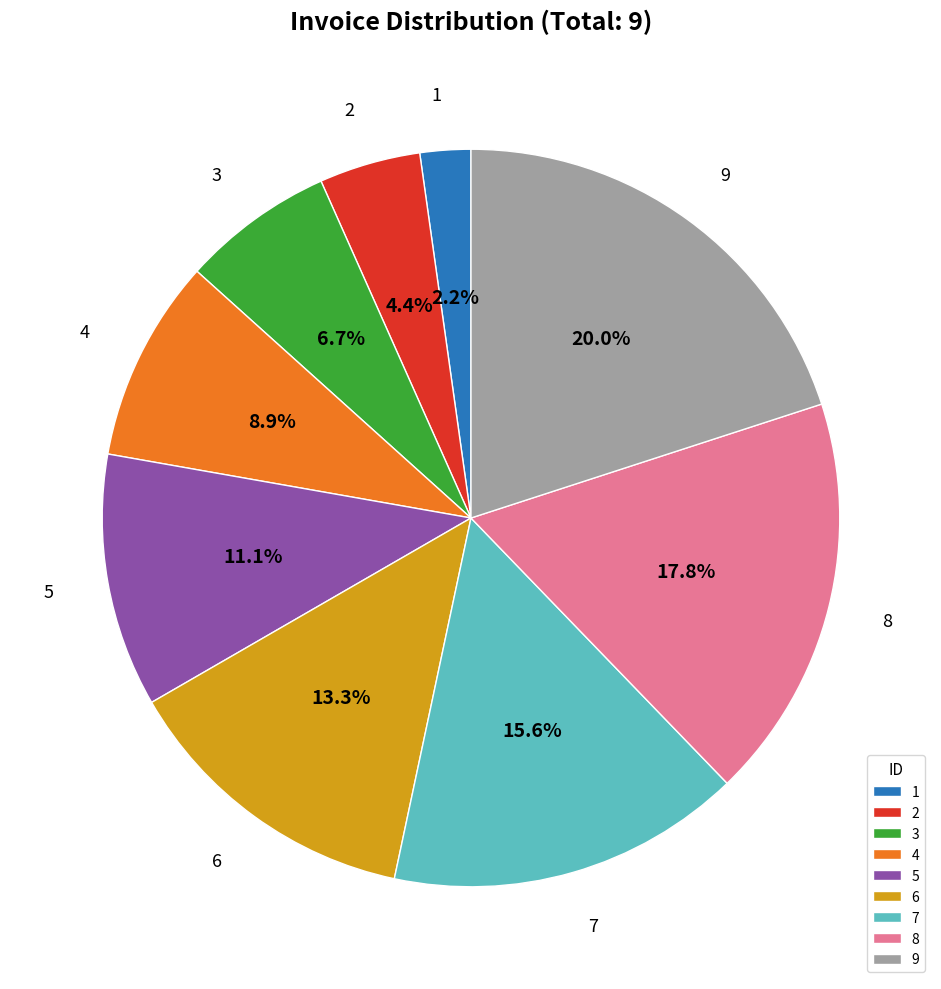

Which slice is the largest?

9